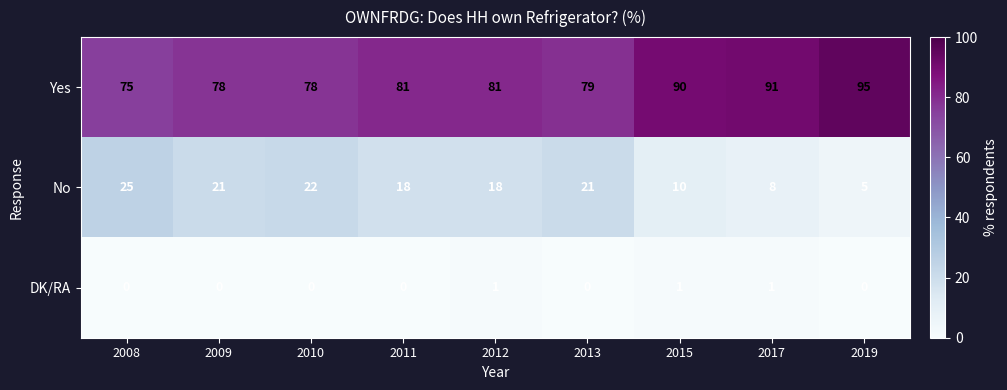

The Yes series shows 58 at 2015. True or false?

False